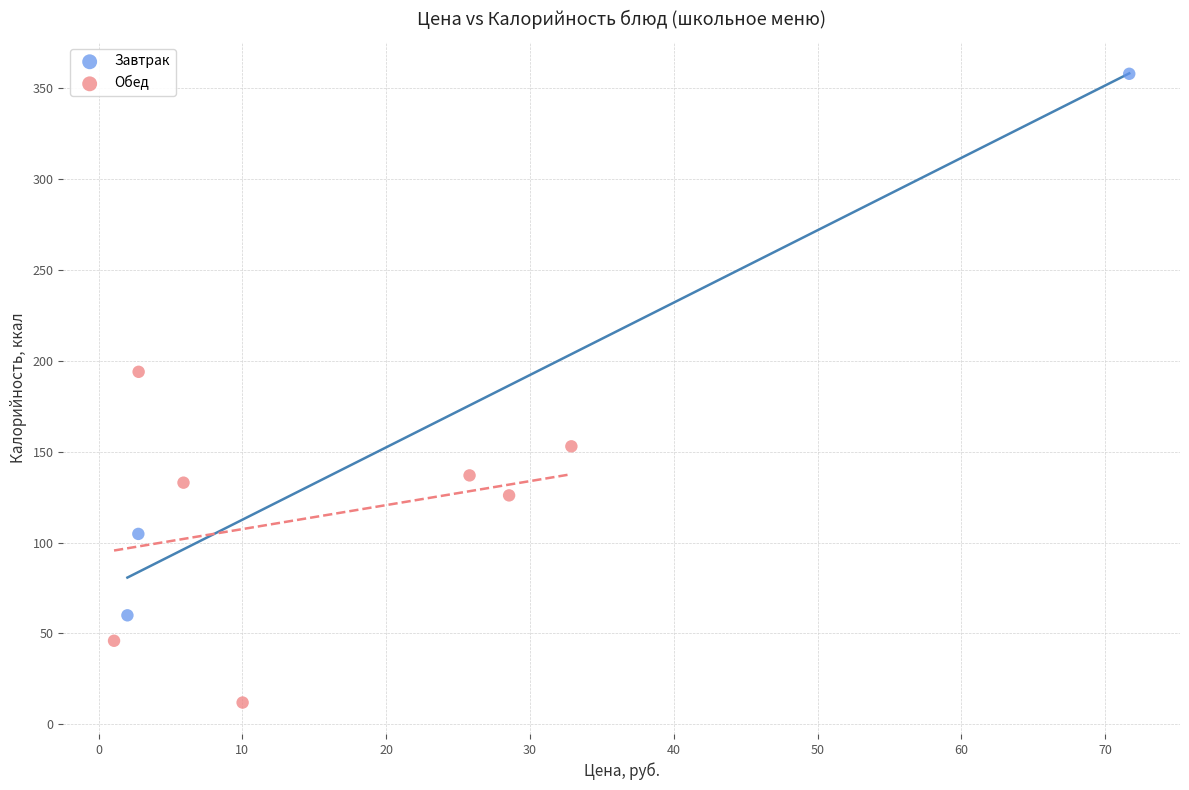

What are all the series names shown in the legend?

Завтрак, Обед